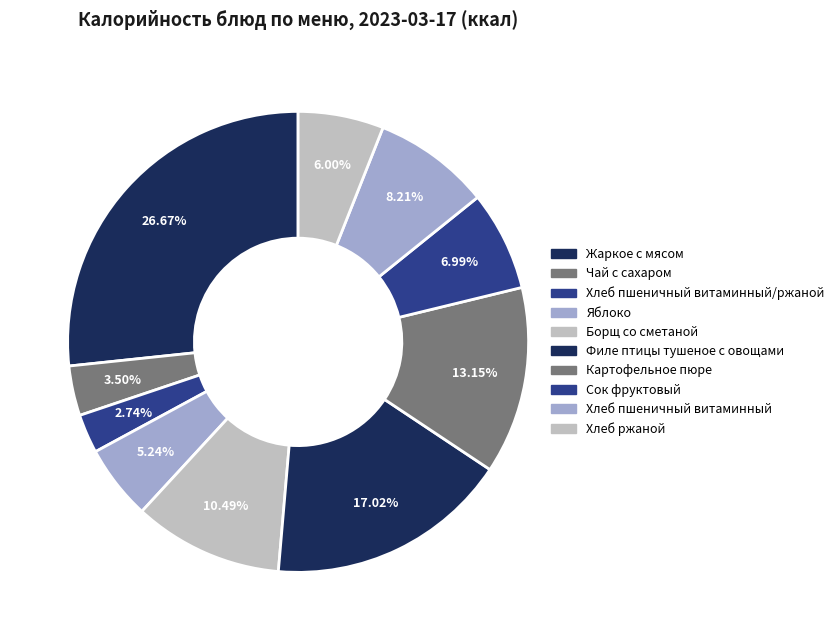

Which category has the biggest portion of the pie?

Жаркое с мясом